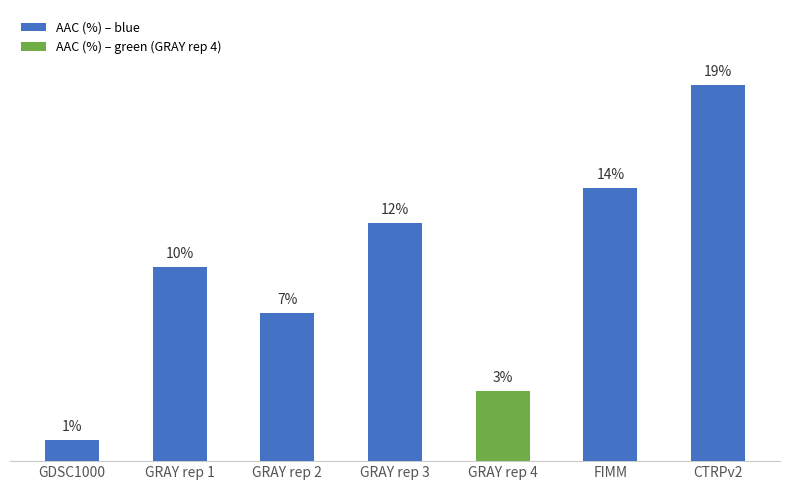

Reading left to right, transcribe all the data shown in this chart.

1.1	9.6	7.3	11.8	3.4	13.5	18.6